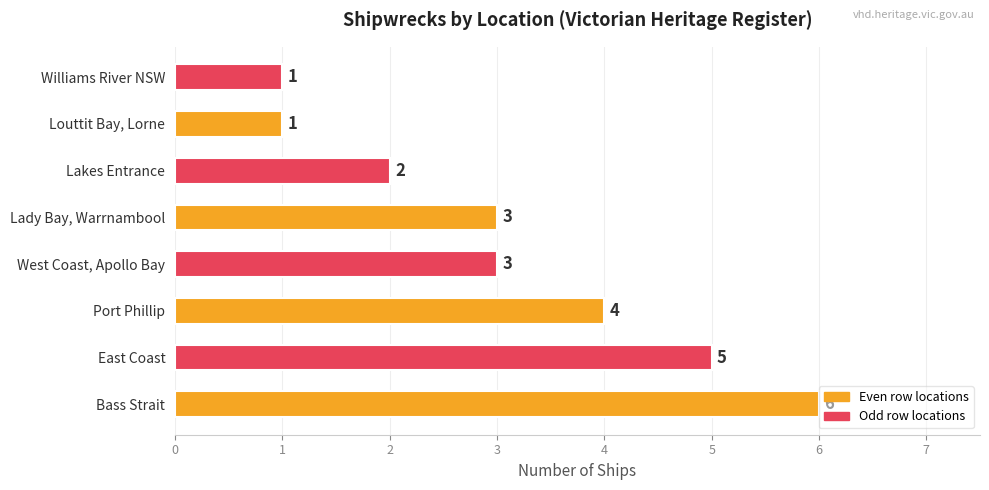

Approximately how many times larger is the value at Port Phillip compared to East Coast?

0.8